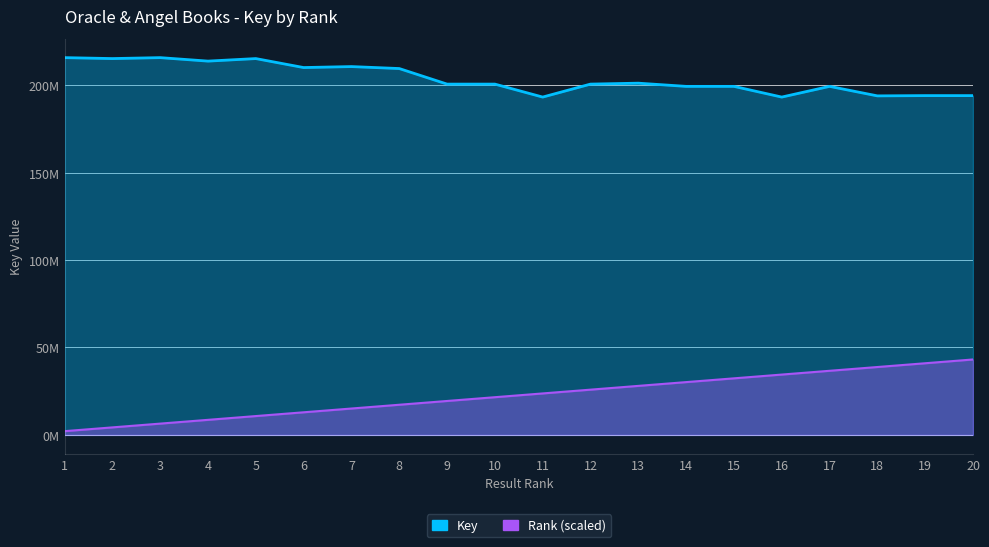

Rank the series by their maximum value, from highest to lowest.

Key, Rank